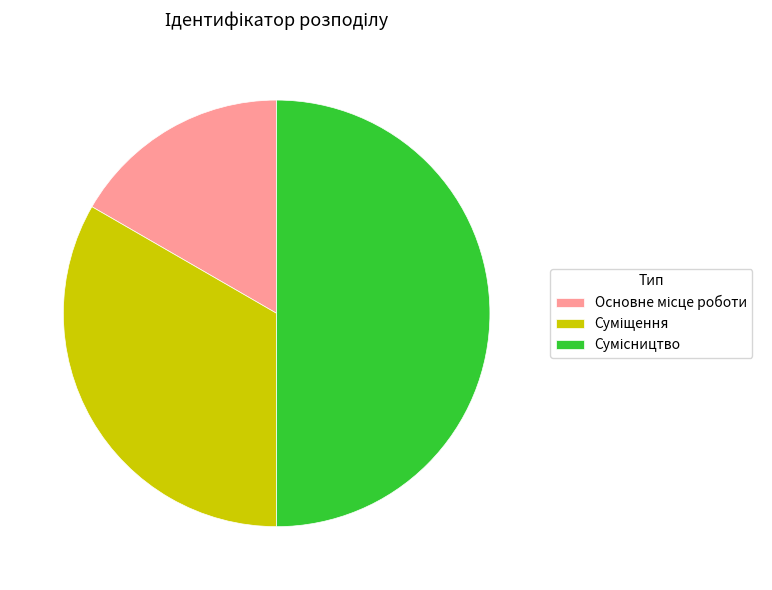

To the nearest percent, what portion does Основне місце роботи represent?

17%